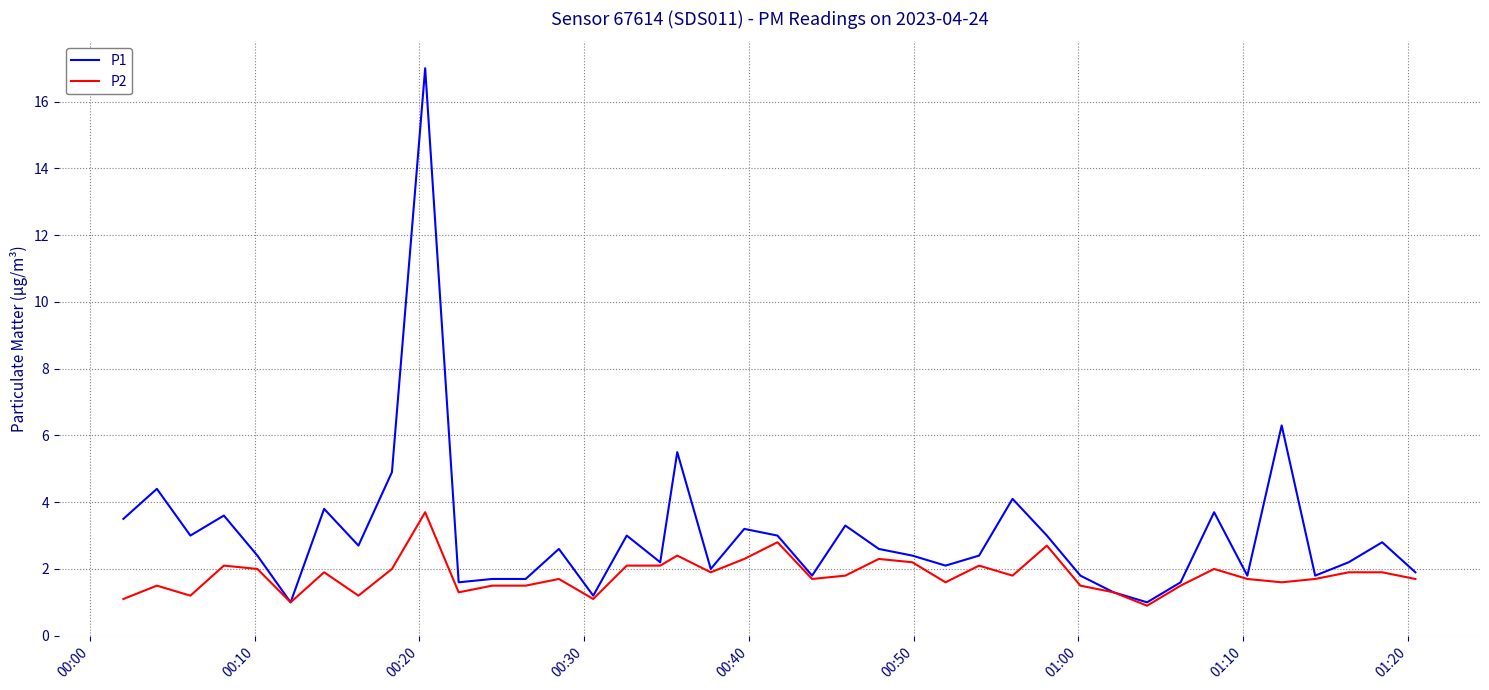

Which series has the widest spread of values?

P1